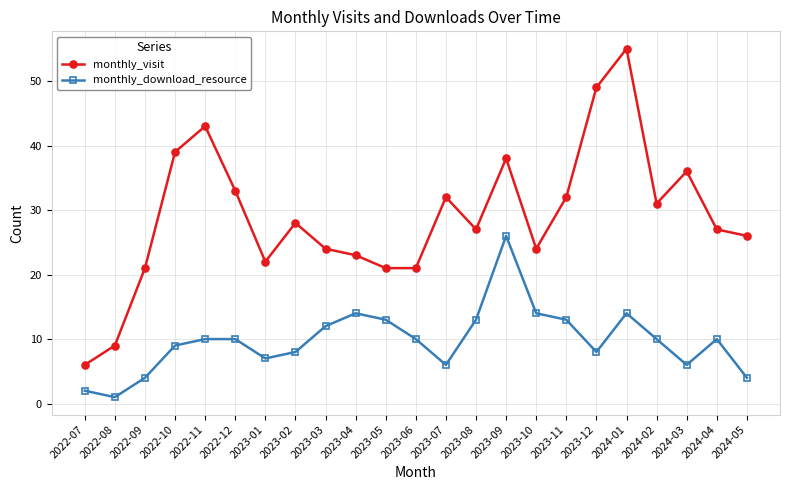

What is the highest value of the monthly_visit series?

55